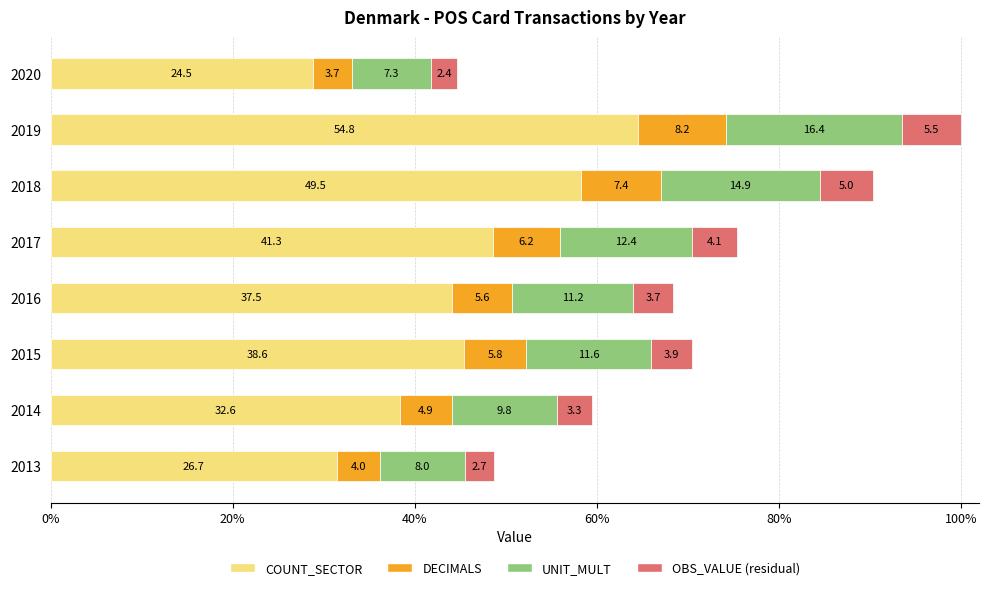

What are all the series names shown in the legend?

COUNT_SECTOR, DECIMALS, UNIT_MULT, OBS_VALUE (residual)